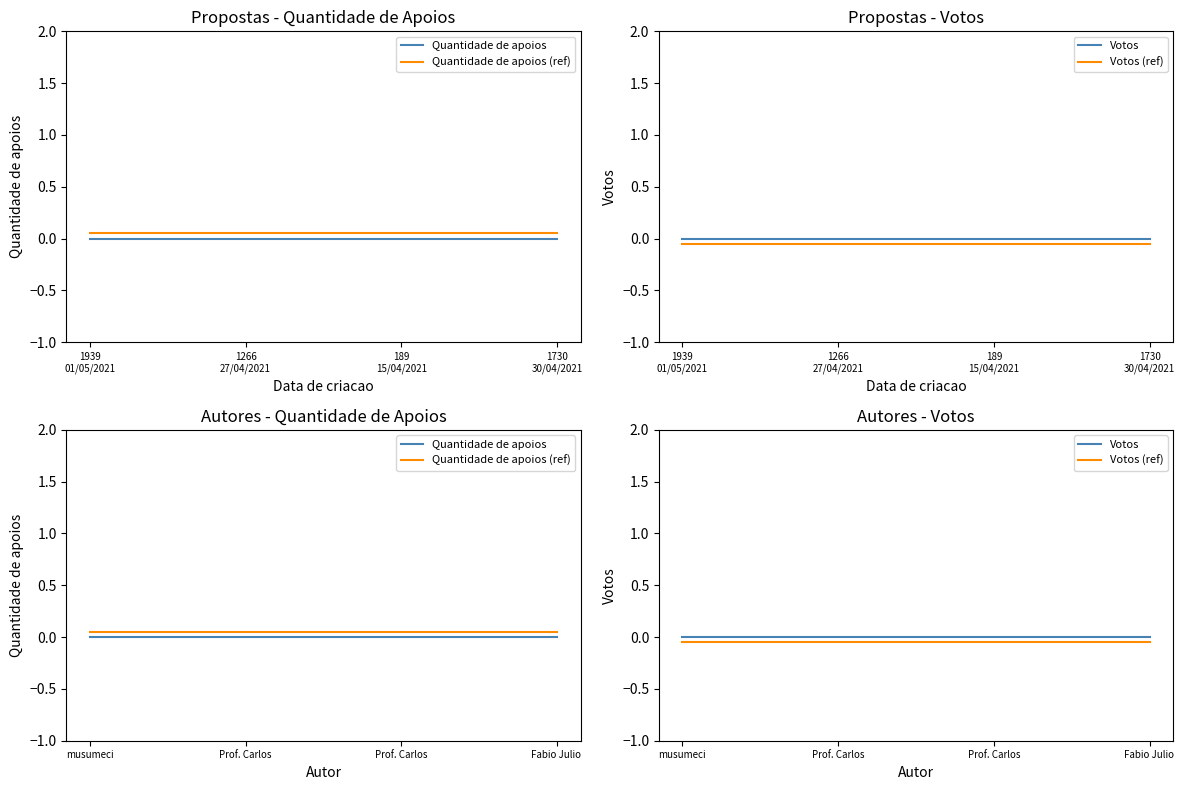

Rank the series by their maximum value, from lowest to highest.

Votos (ref), Quantidade de apoios, Votos, Quantidade de apoios (ref)